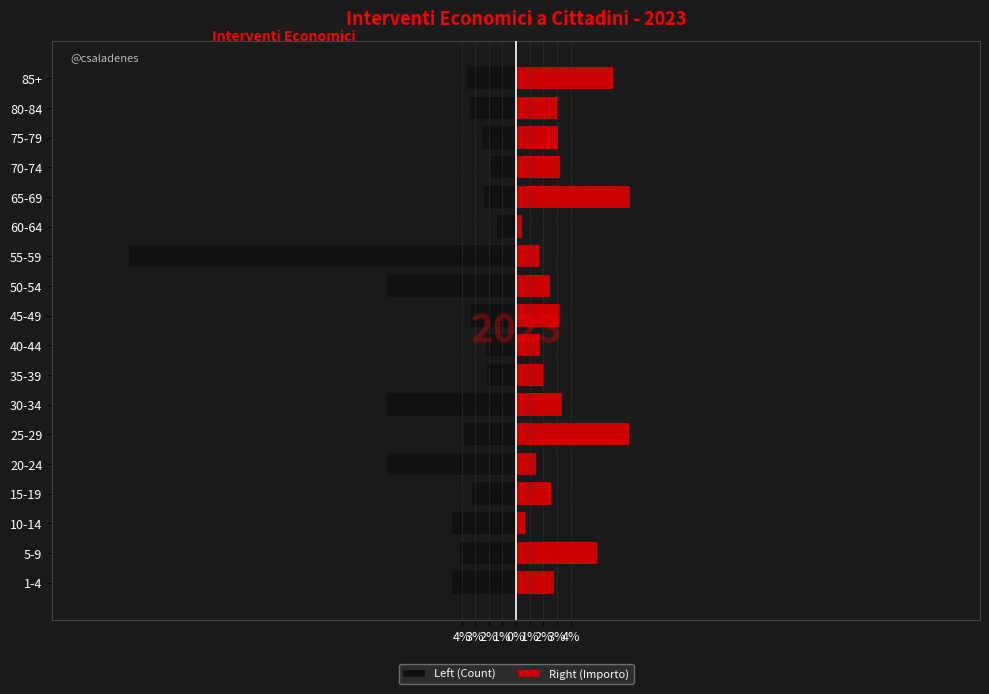

What is the sum of all Right (Importo) values?

61.3